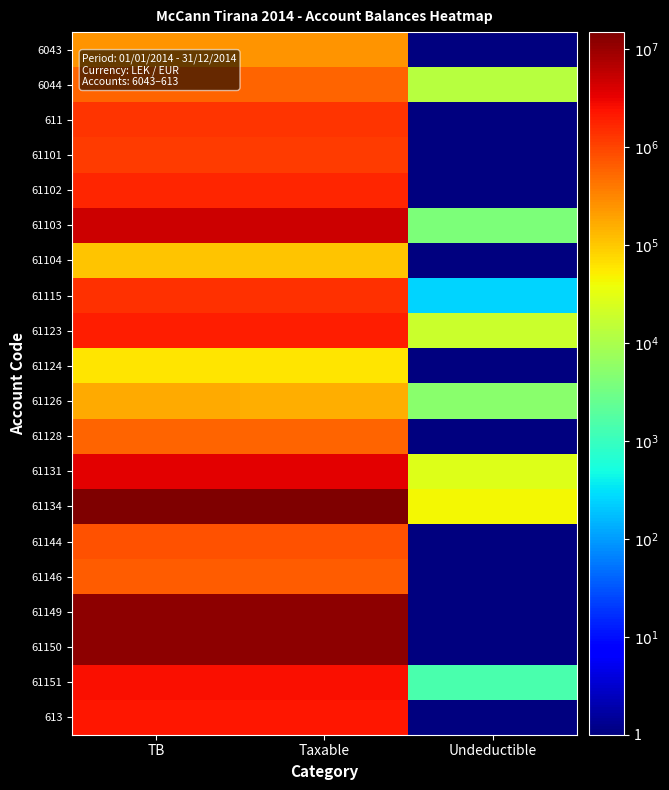

Rank the series by their maximum value, from lowest to highest.

61124, 61104, 61126, 6043, 61128, 6044, 61146, 61144, 61101, 611, 61115, 61102, 61123, 613, 61151, 61131, 61103, 61150, 61149, 61134